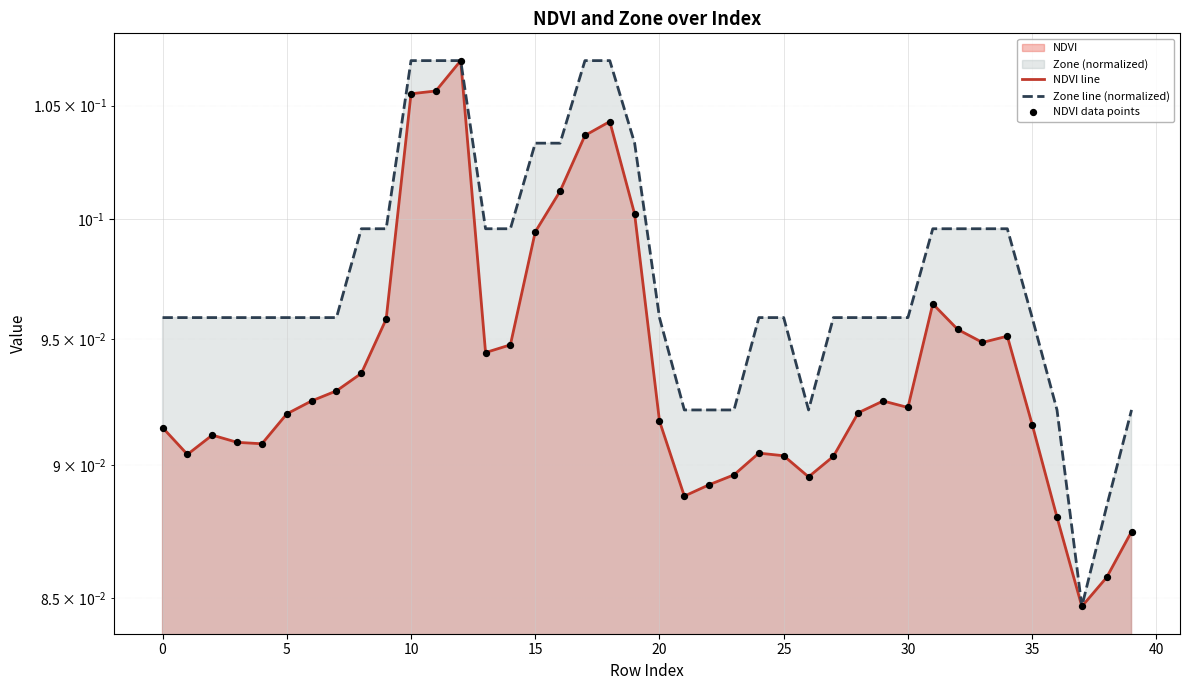

At which category is the sum across all series the highest?

12